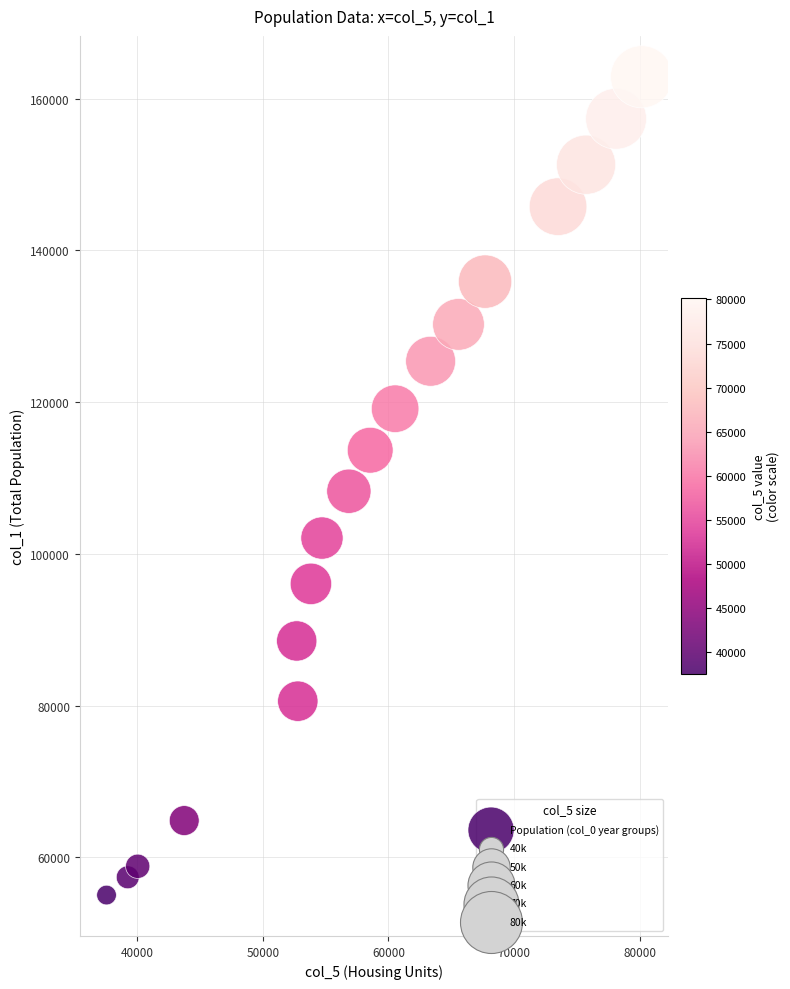

What is the range of Y values (max minus min)?

107862